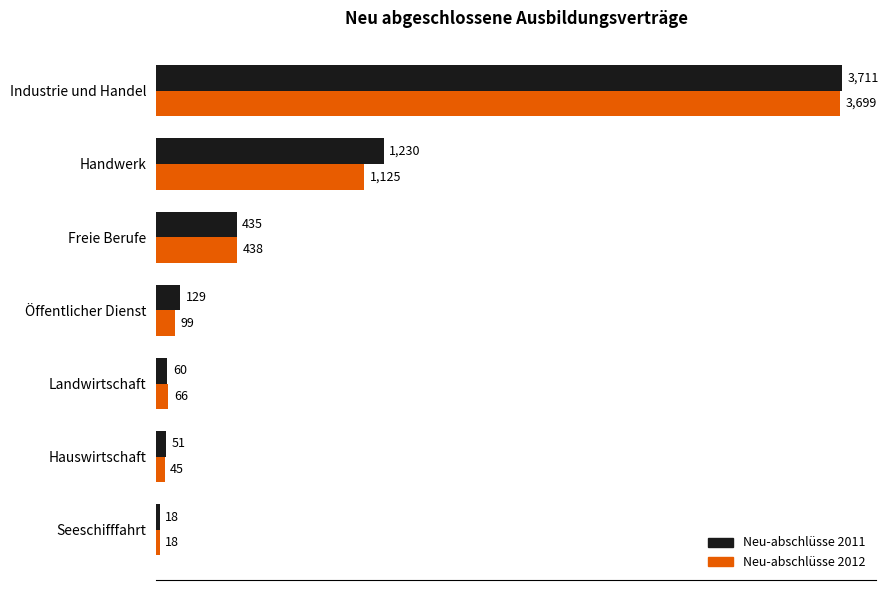

The value of Neu-abschlüsse 2012 at Industrie und Handel is 2532. True or false?

False